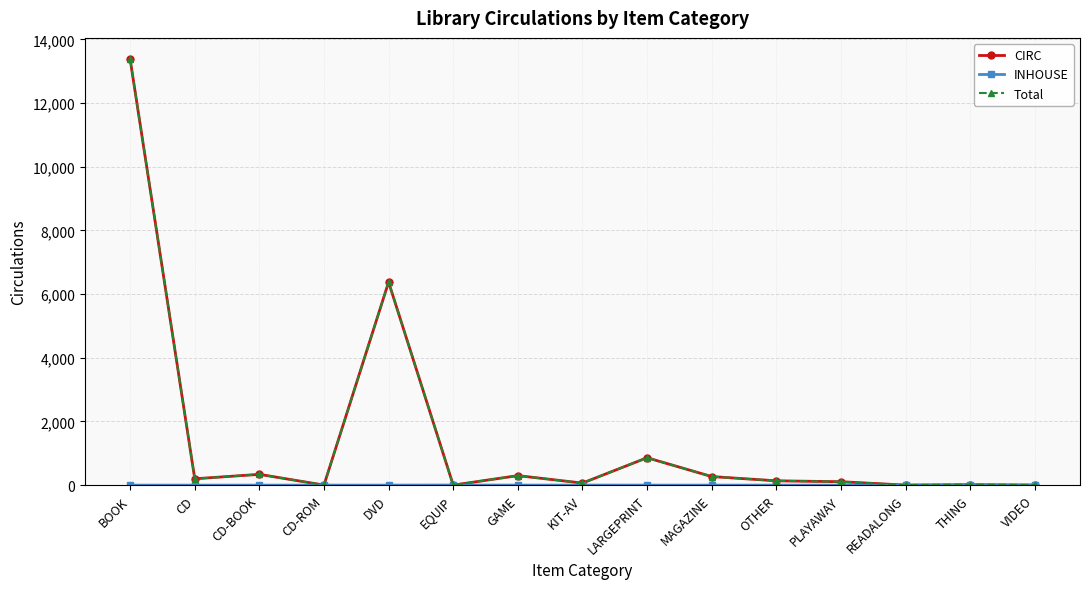

What is the label of the 10th point from the right?

EQUIP